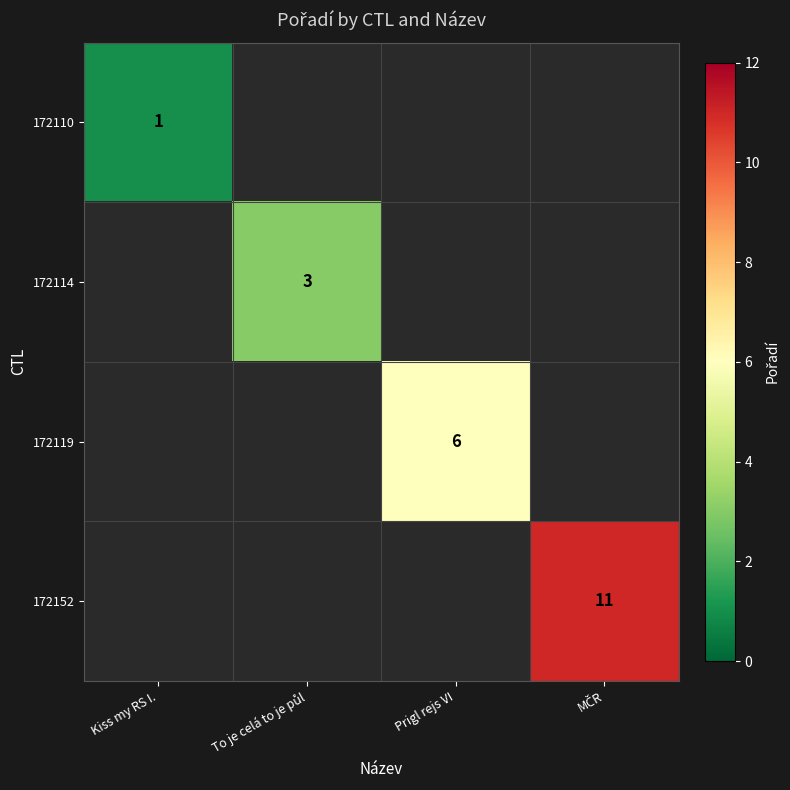

The value of 172110 at Kiss my RS I. is 1. True or false?

True